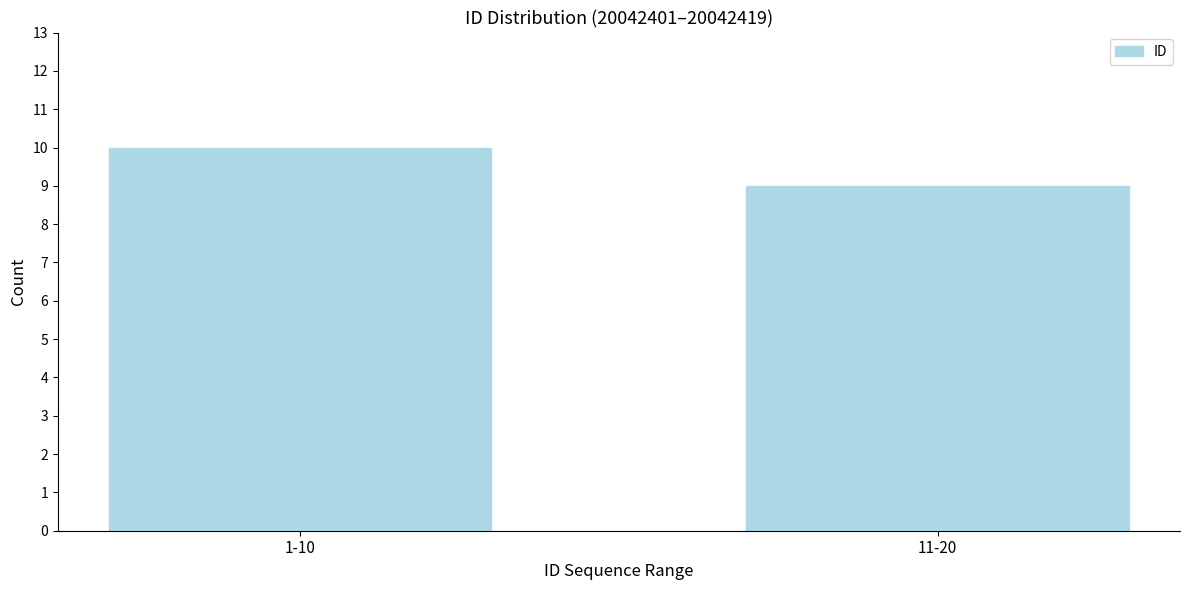

Reading left to right, extract all data points from this chart.

1-10=10	11-20=9